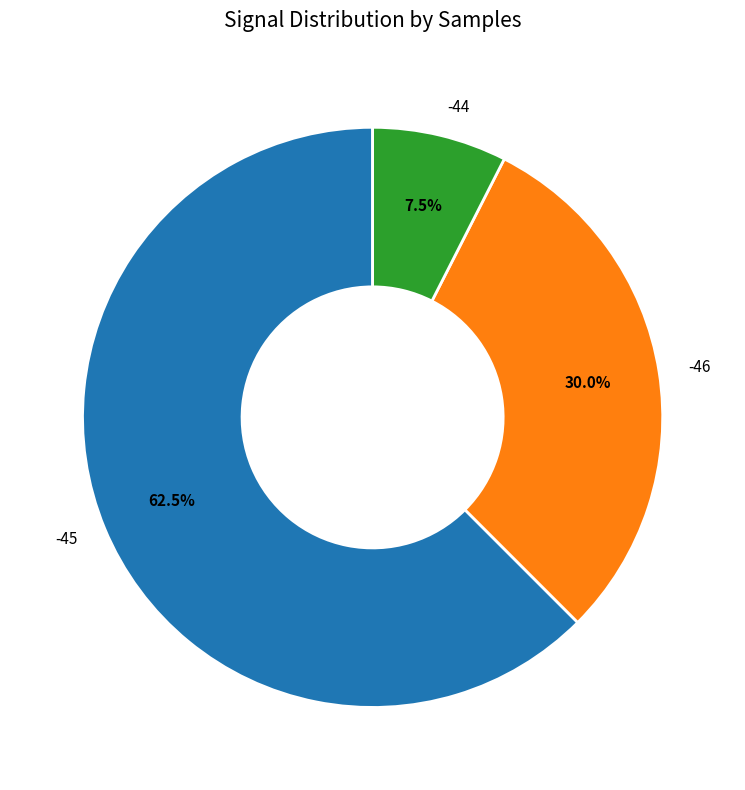

True or false: -46 accounts for 8% of the total.

False